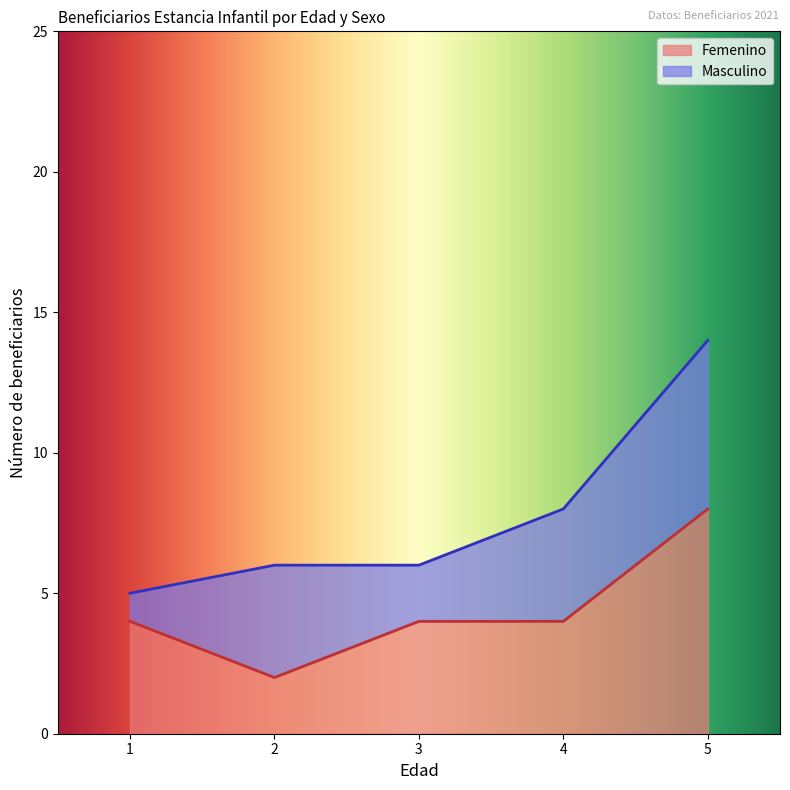

Does the chart display data point markers on the line(s)?

No